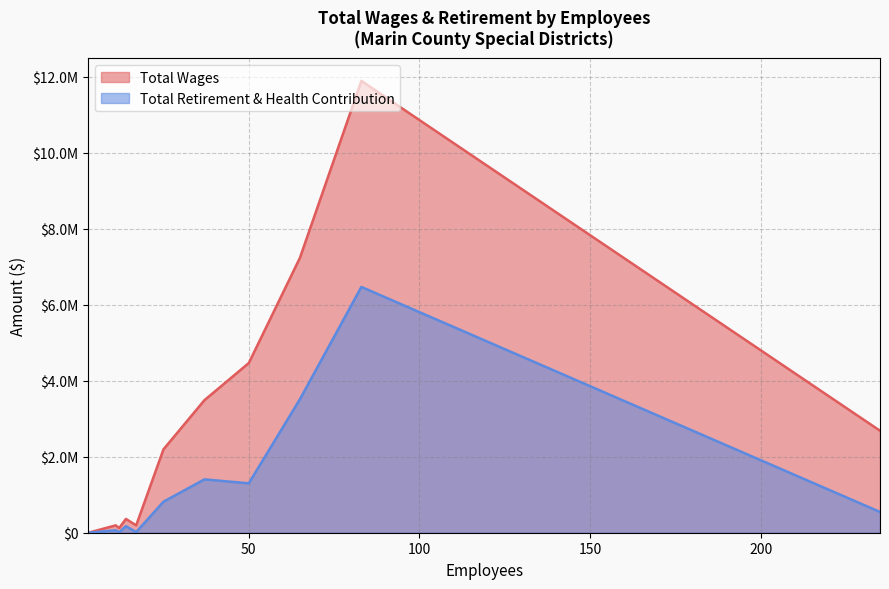

Does the chart have visible grid lines?

Yes